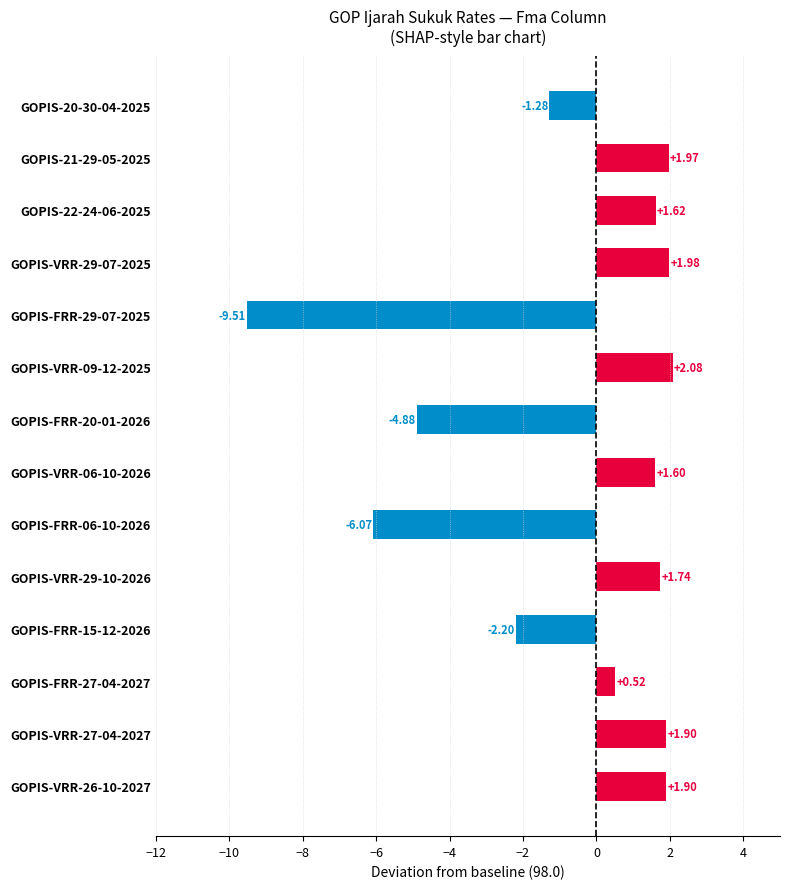

At which category does the chart reach its minimum across all series?

GOPIS-FRR-29-07-2025